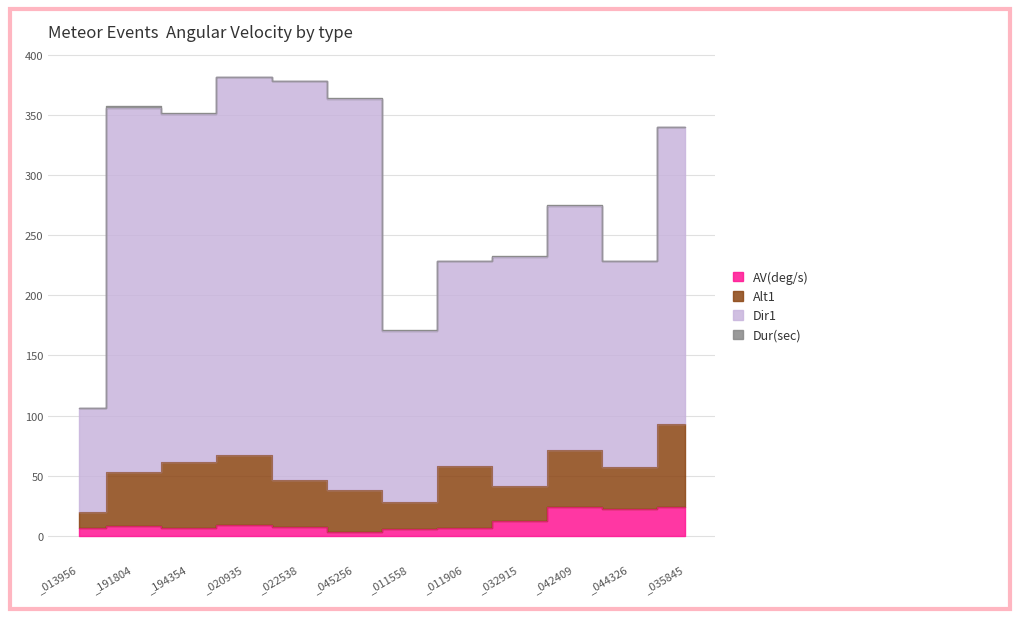

Is it true that Alt1 equals 16.2 at 20140328_032915?

False